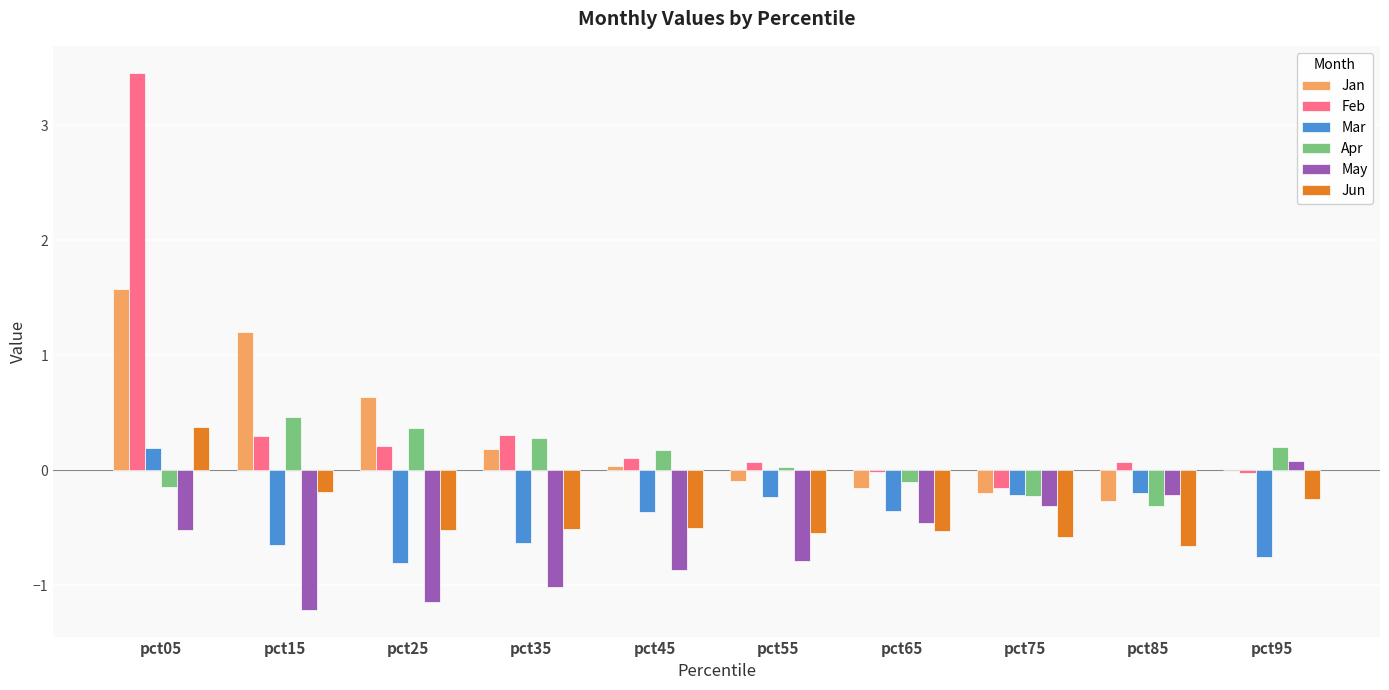

What is the maximum value shown in the chart?

3.5